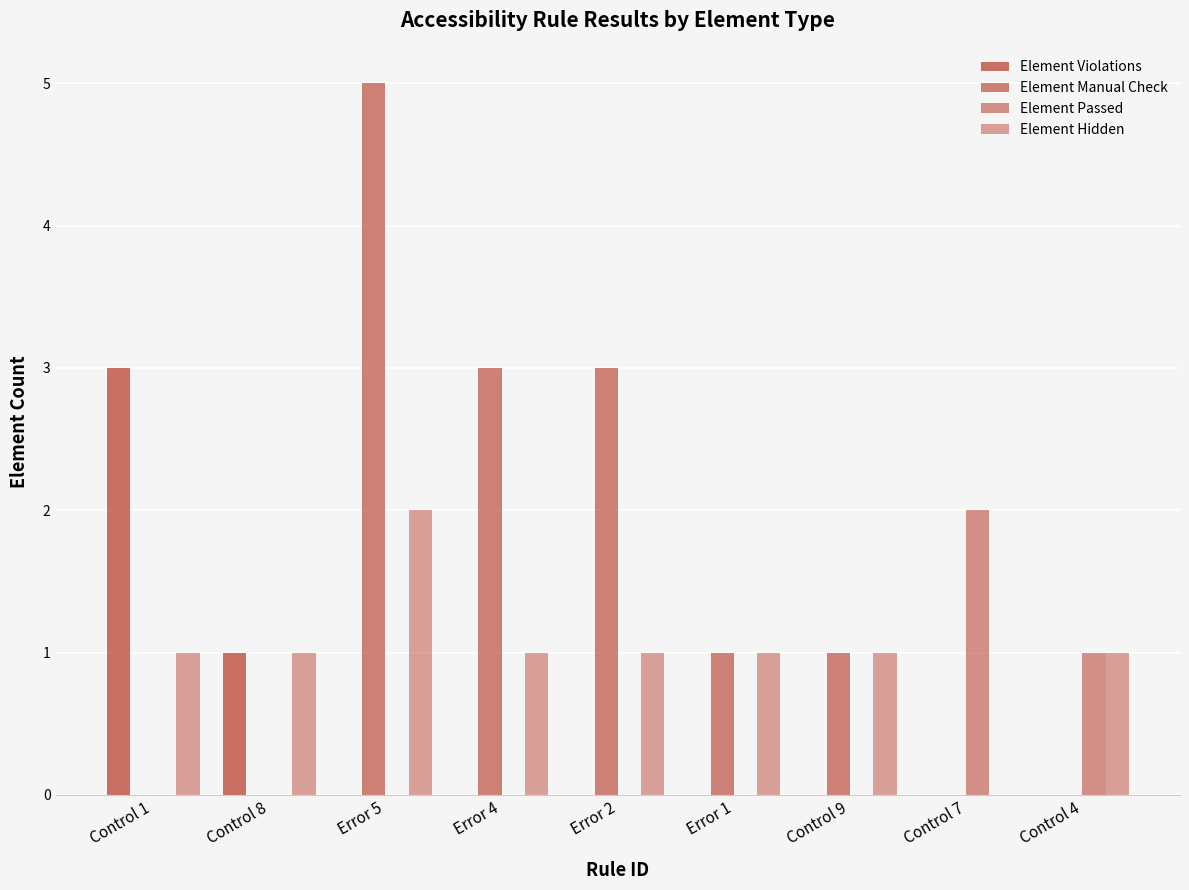

How many groups of bars are there?

9